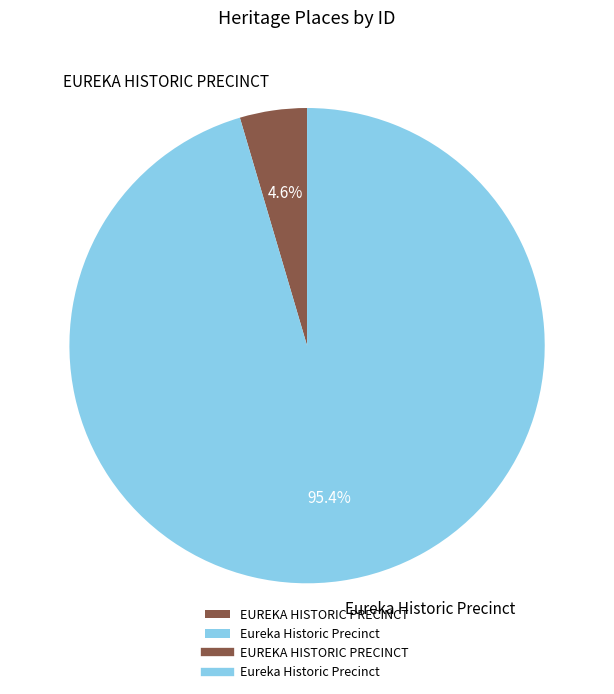

Is Eureka Historic Precinct the majority of the pie?

Yes